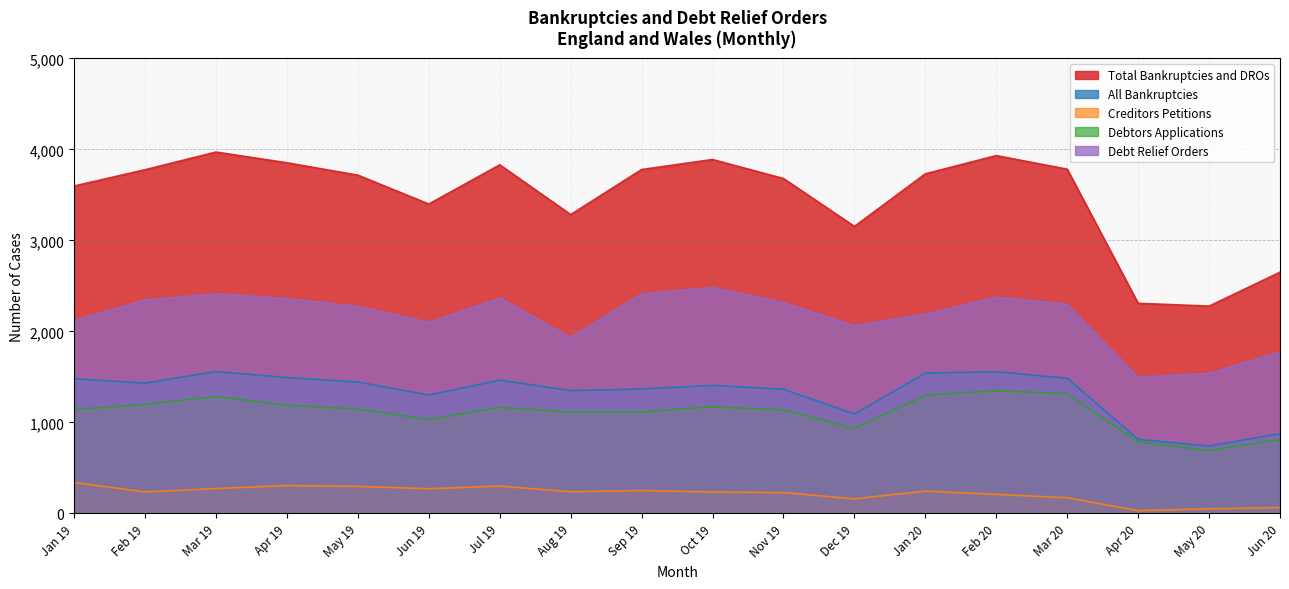

True or false: All Bankruptcies has a value of 1348 at Aug 19.

True